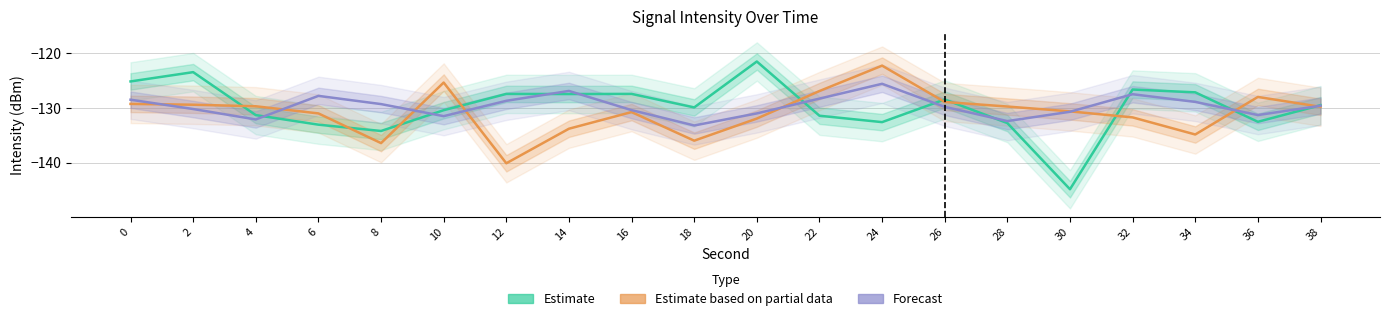

Is this an area chart (filled region under the line)?

No